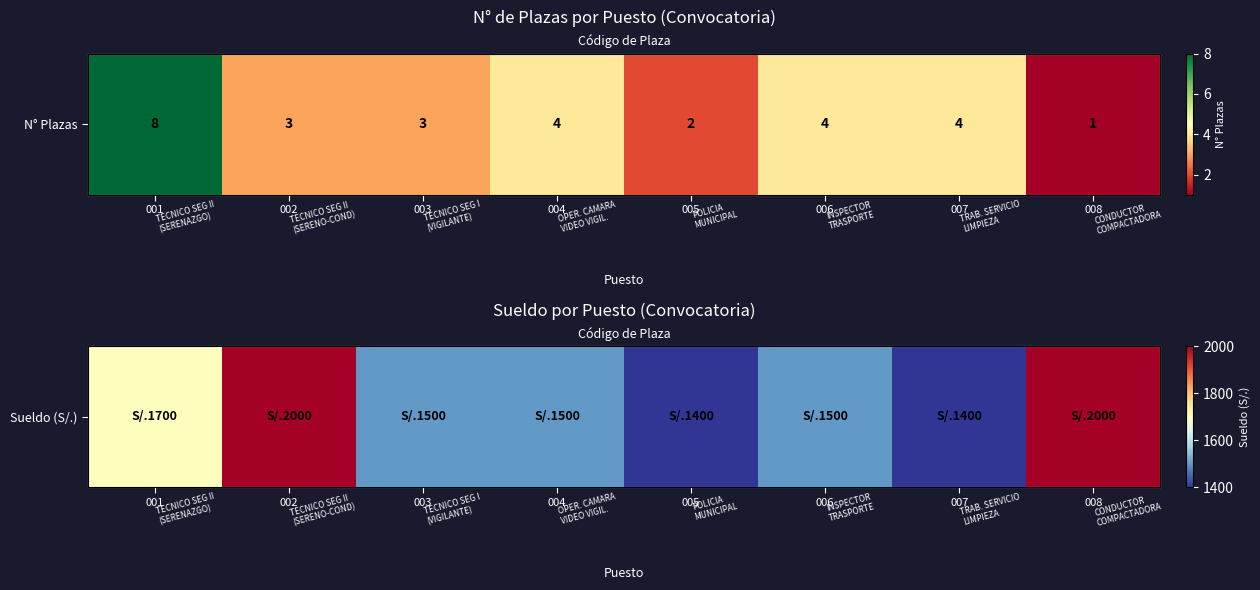

Read the value at 003, to the nearest 50.

1500